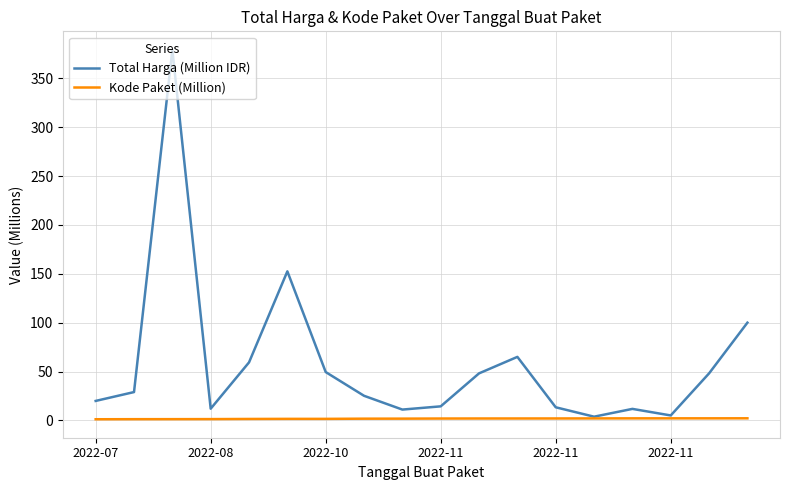

Which series has the largest range (max minus min)?

Total Harga (Million IDR)